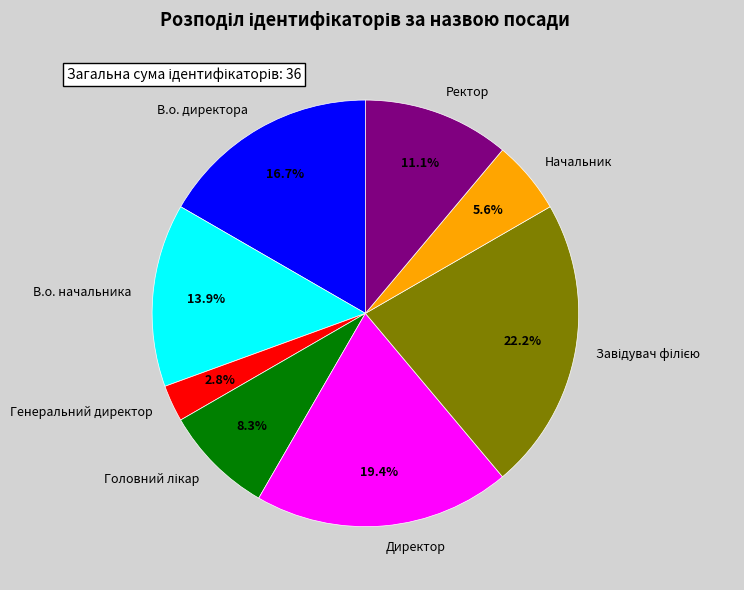

How many slices are in this pie chart?

8